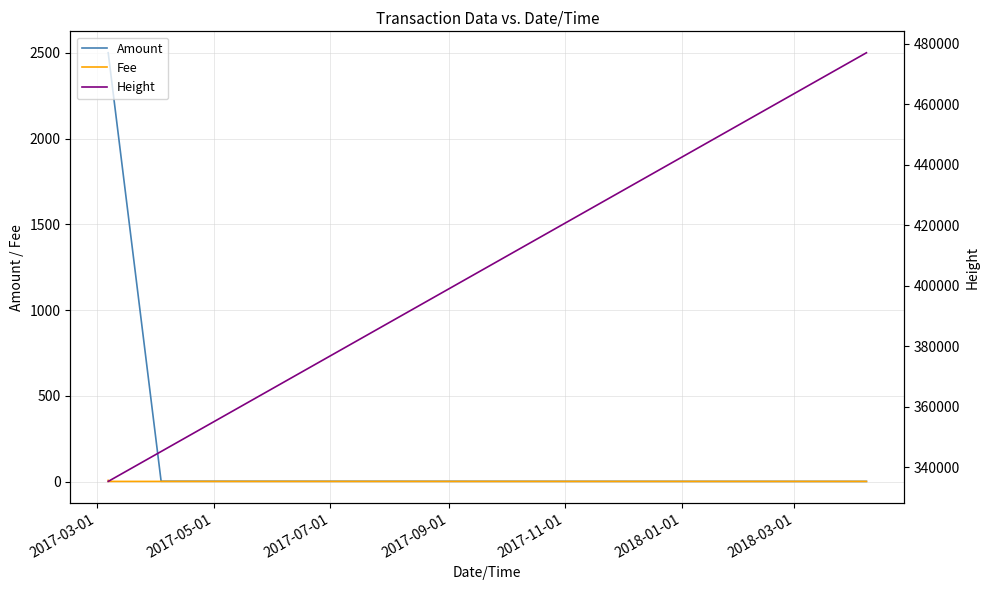

What is the highest value of the Amount series?

2500.0